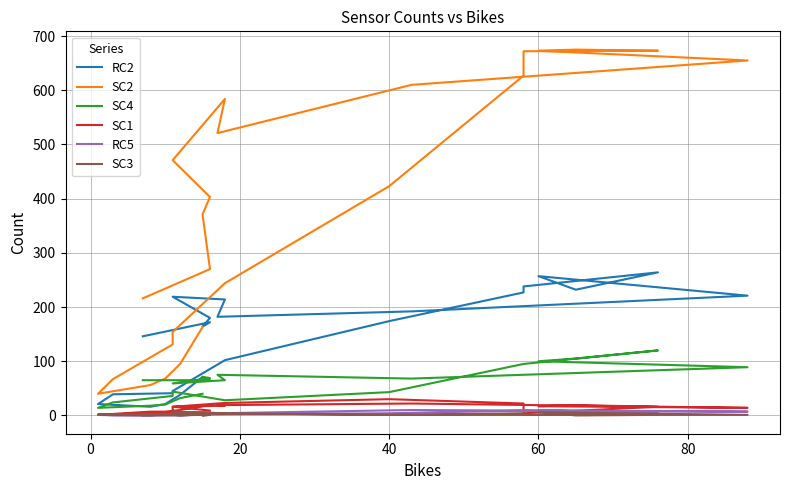

How many values in the RC2 series exceed 174?

11